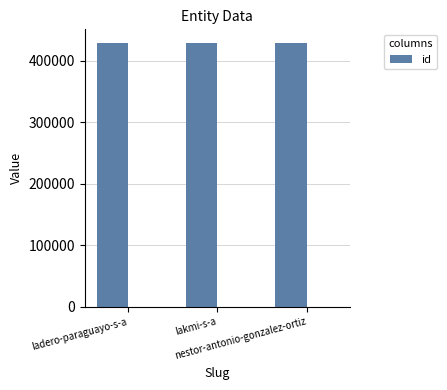

How many values exceed 429201?

1